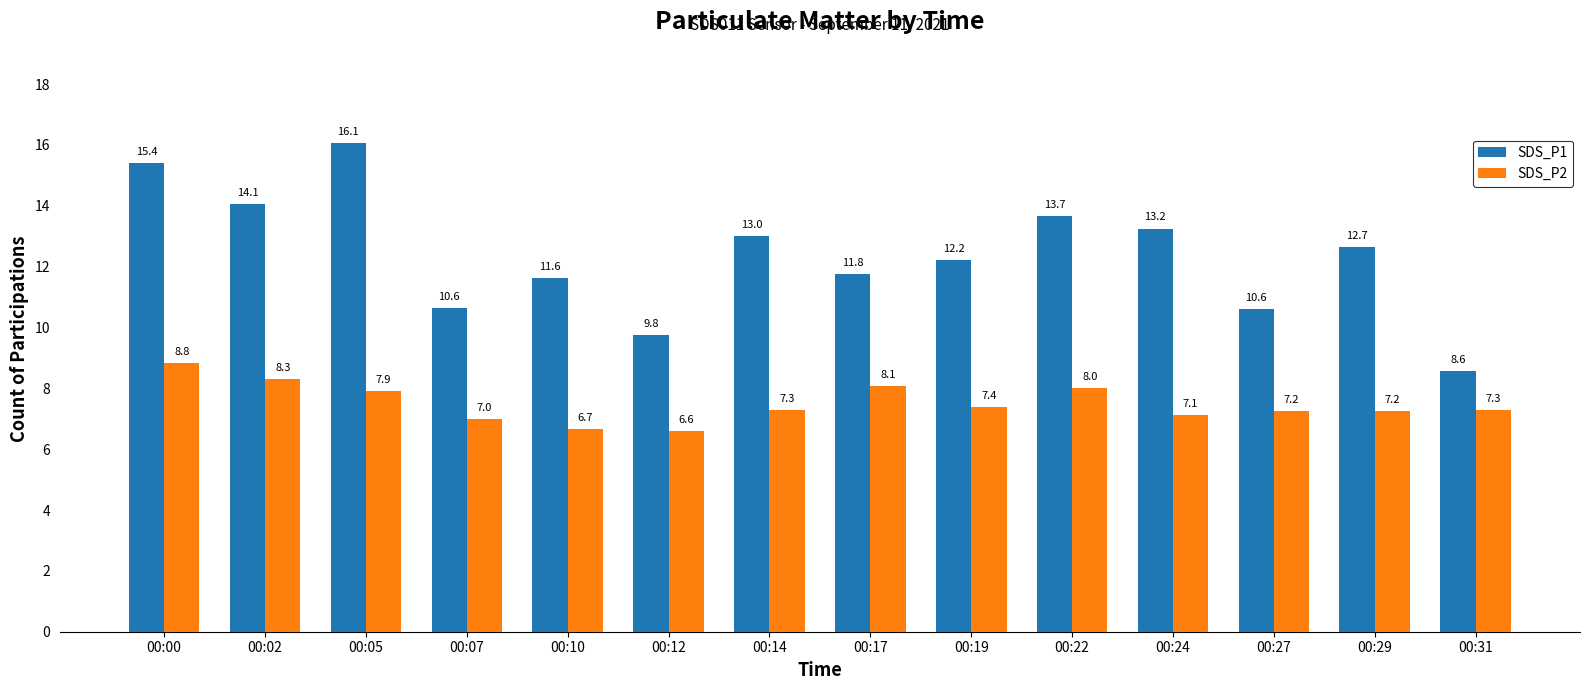

True or false: SDS_P2 has a value of 7.1 at 00:24.

True